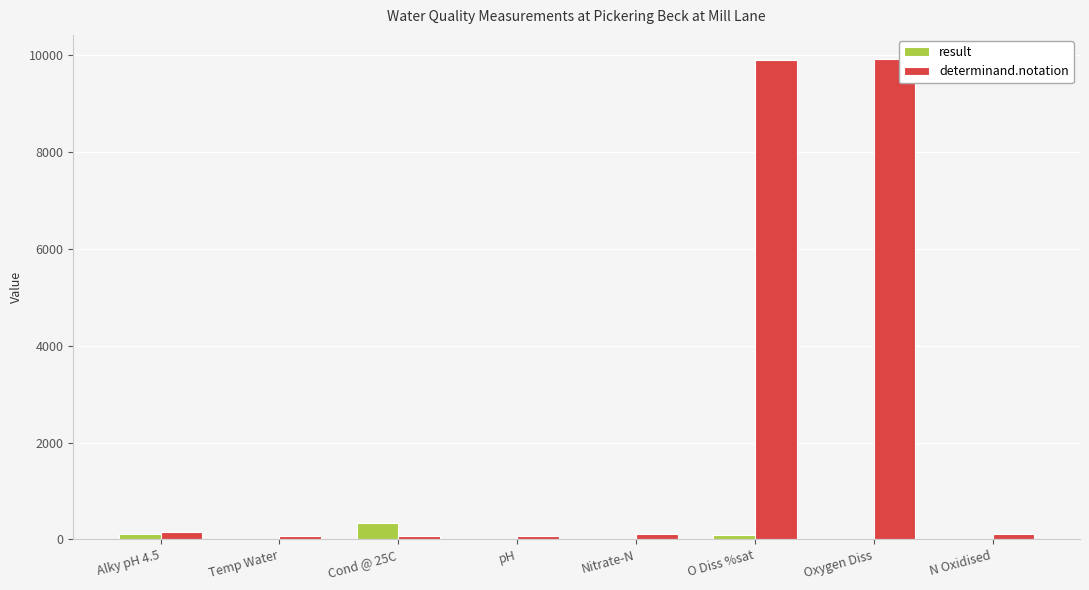

How many categories are shown in the chart?

8